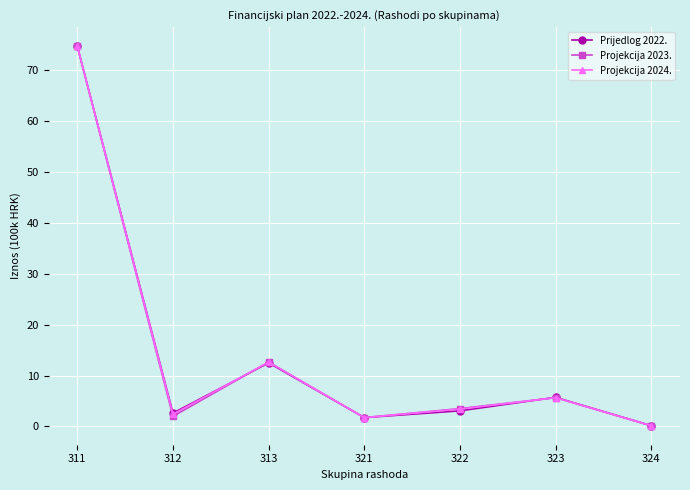

How many data points in Projekcija 2023. are less than 3?

3